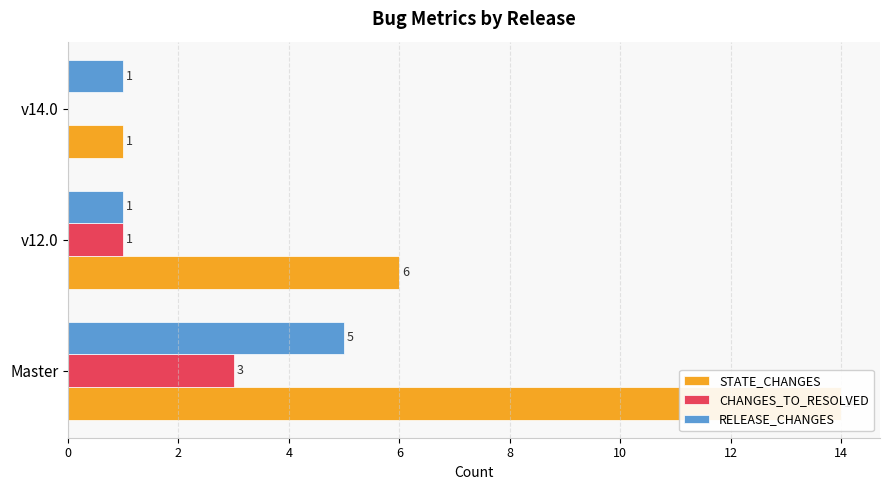

What is the highest value of the RELEASE_CHANGES series?

5